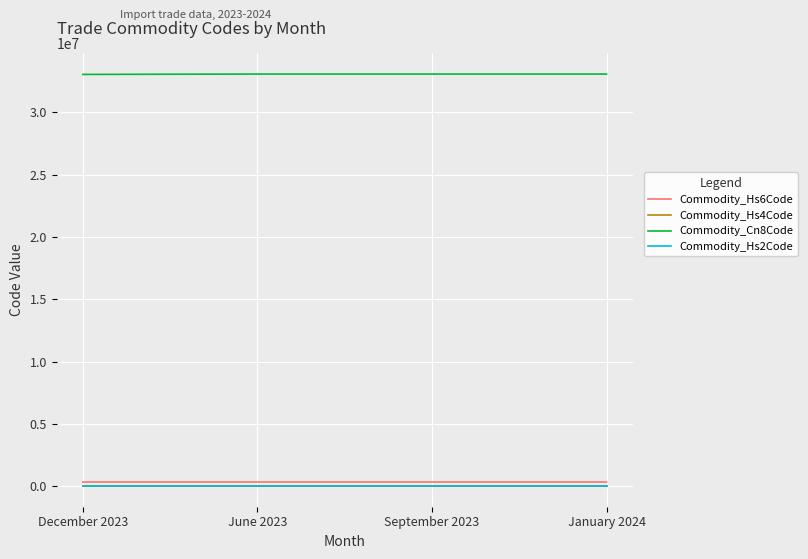

What are all the series names shown in the legend?

Commodity_Hs6Code, Commodity_Hs4Code, Commodity_Cn8Code, Commodity_Hs2Code